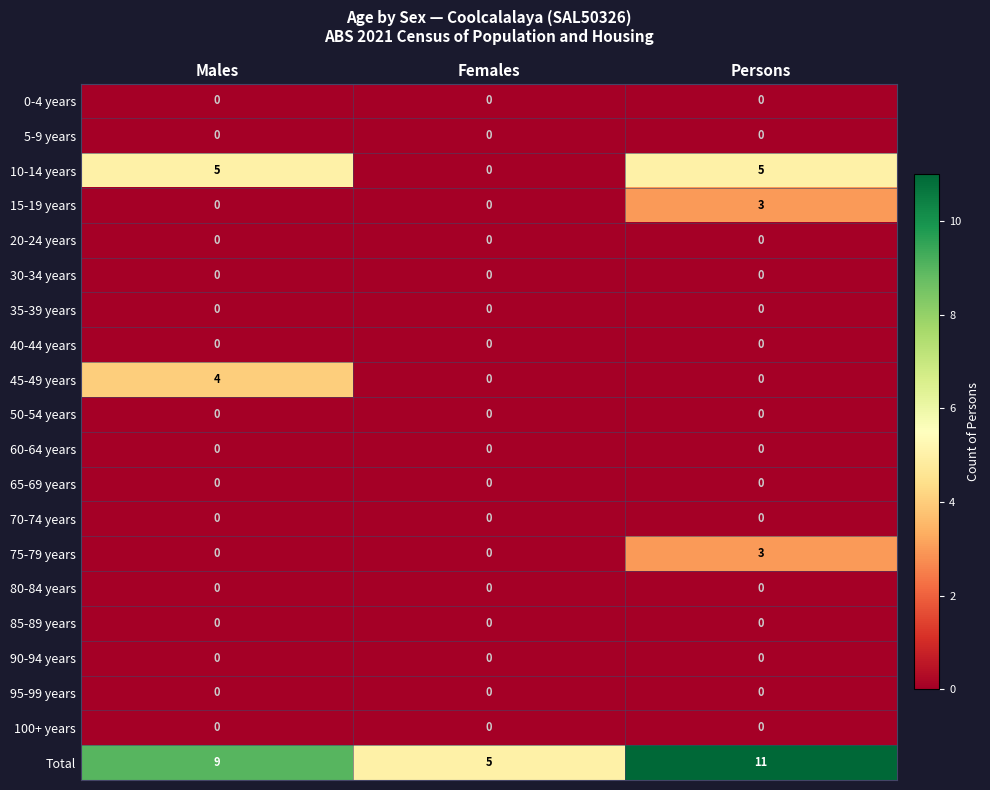

What is the total value across all series at Females?

5